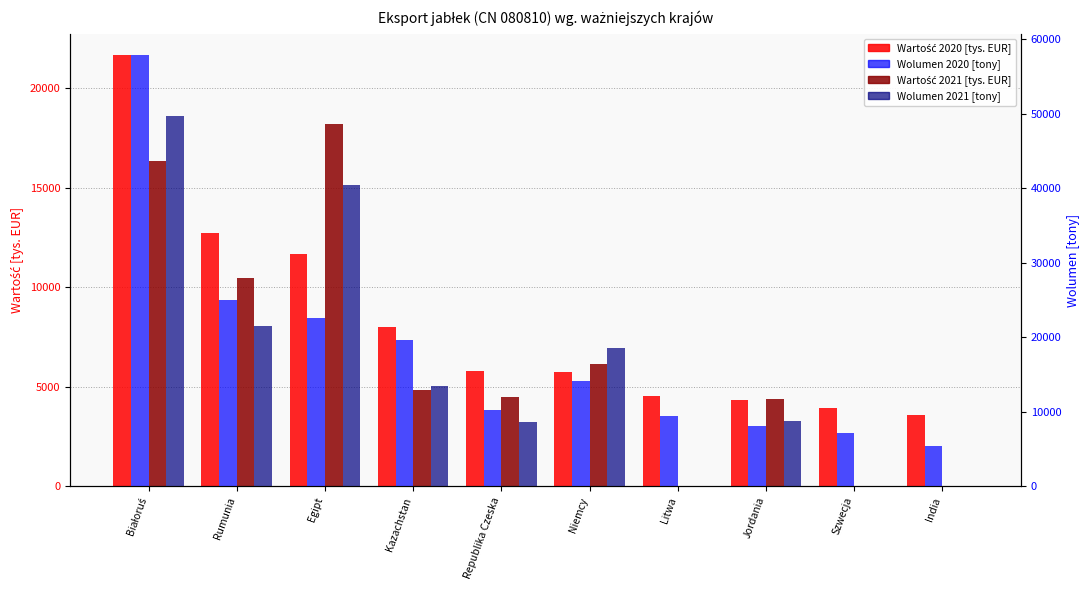

What is the difference between the Wolumen 2021 [tony] values at India and Kazachstan?

13423.4